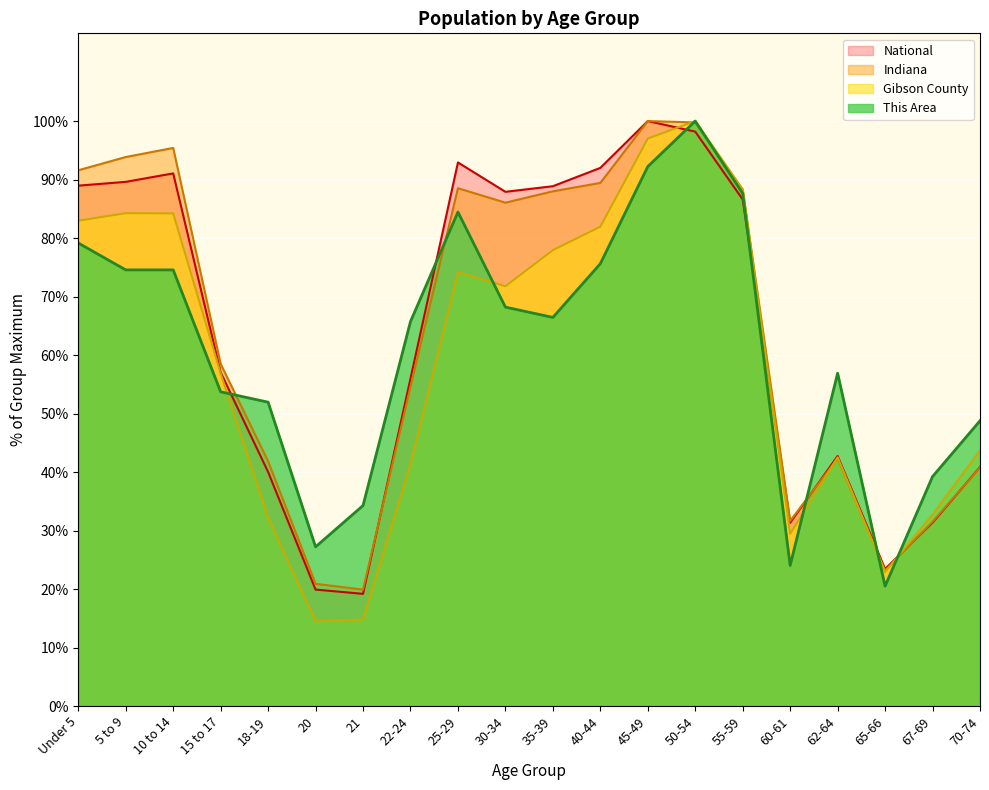

Reading left to right, extract all data points from this chart.

This Area: 79.2	74.6	74.6	53.7	51.9	27.2	34.3	65.7	84.5	68.2	66.4	75.6	92.2	100.0	87.6	24.0	56.9	20.5	39.2	48.8
Gibson County: 83.0	84.3	84.2	56.9	32.2	14.5	14.8	41.4	74.2	71.8	77.9	81.9	97.0	100.0	88.3	29.4	42.5	22.9	32.7	43.7
Indiana: 91.6	93.9	95.4	58.5	41.8	20.9	19.9	54.6	88.5	86.0	88.0	89.4	100.0	99.8	88.3	31.7	42.3	23.1	31.5	40.8
National: 89.0	89.6	91.1	57.0	40.0	19.9	19.2	56.0	92.9	87.9	88.9	92.0	100.0	98.2	86.6	31.3	42.7	23.4	31.3	40.9